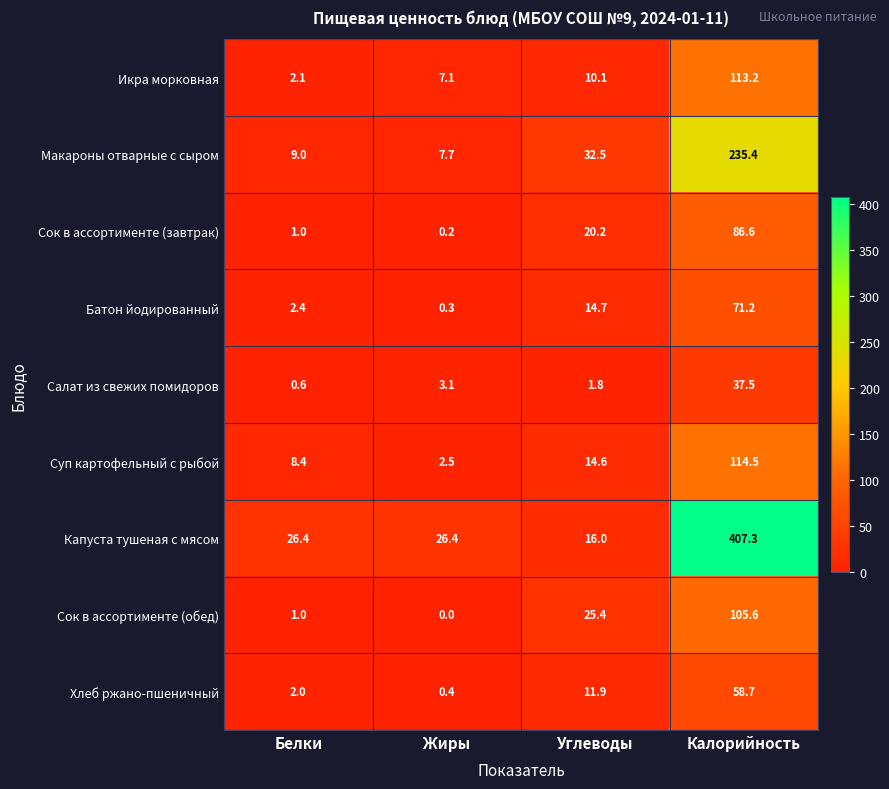

The value of Хлеб ржано-пшеничный at Углеводы is 11.9. True or false?

True